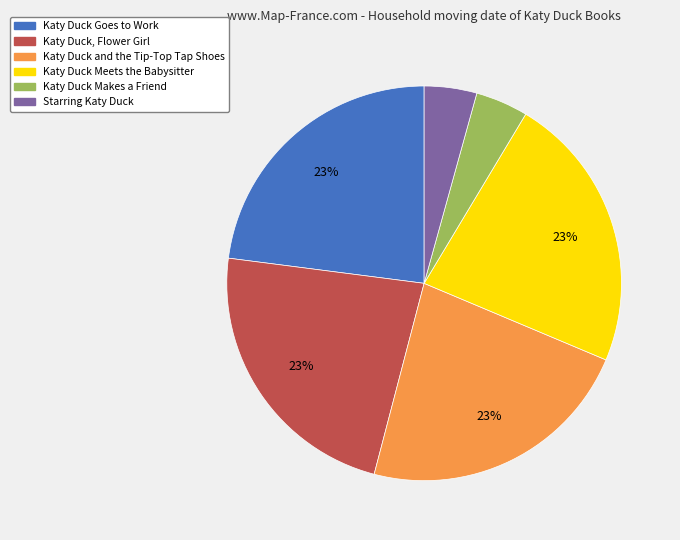

True or false: Katy Duck, Flower Girl accounts for 12% of the total.

False